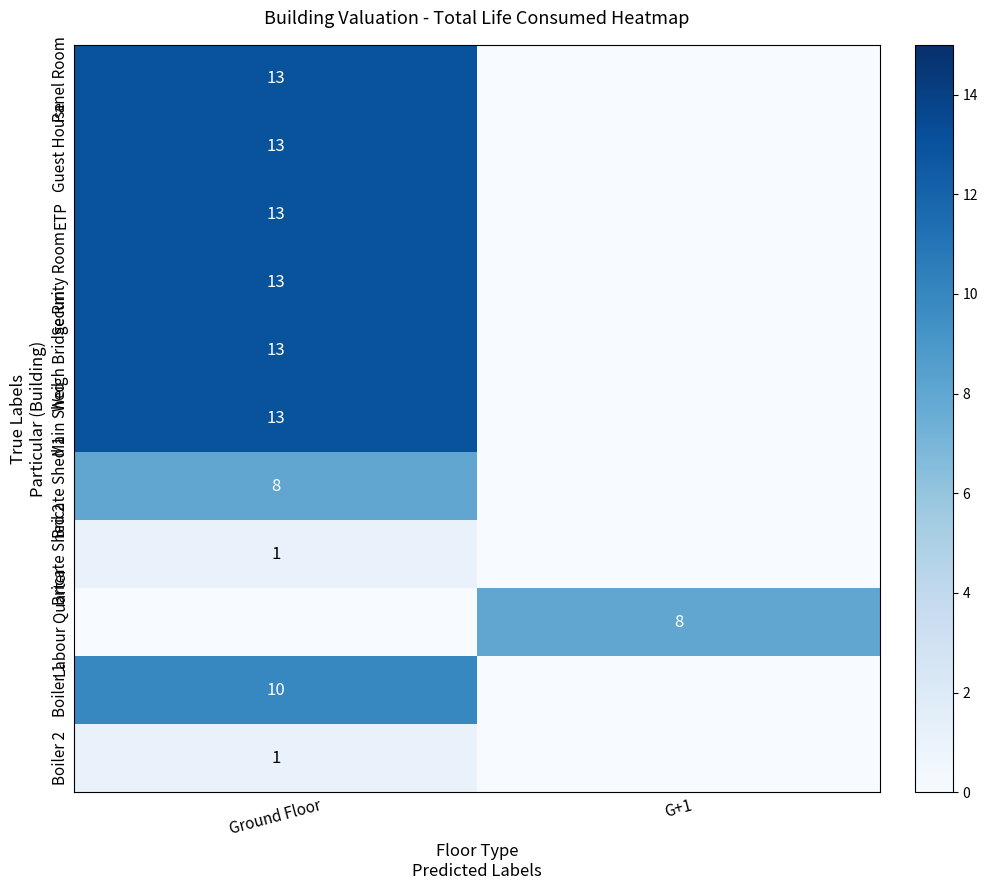

Which category has the highest value across all series?

Ground Floor